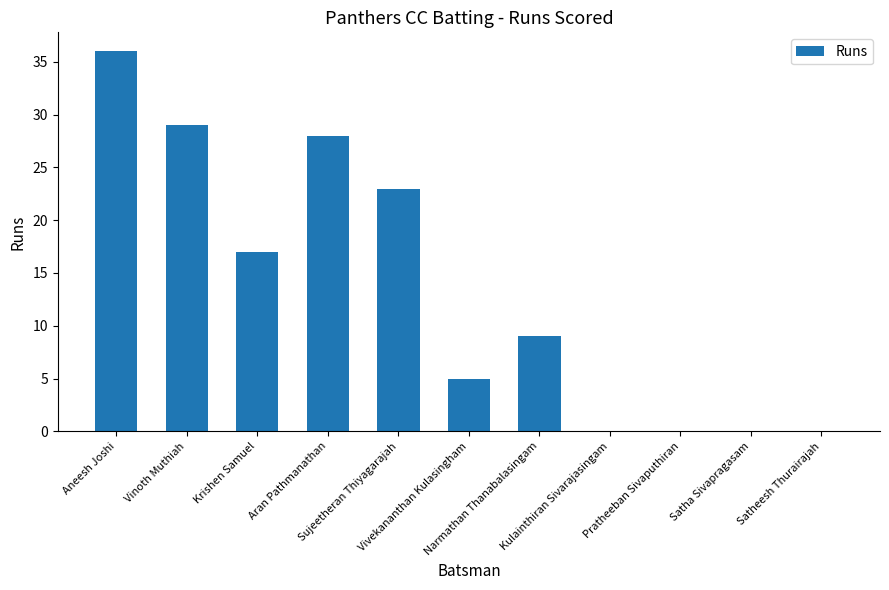

What is the maximum value shown in the chart?

36